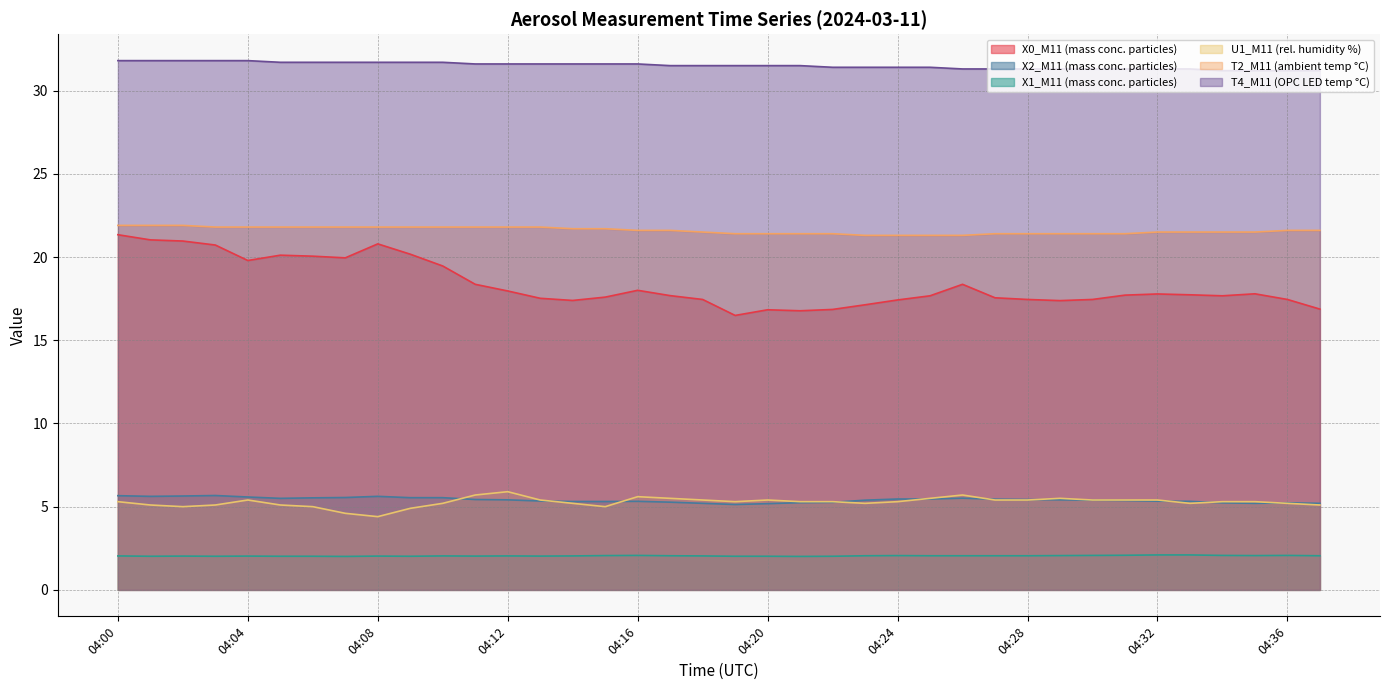

What is the average value of the X2_M11 (mass conc. particles) series?

5.4